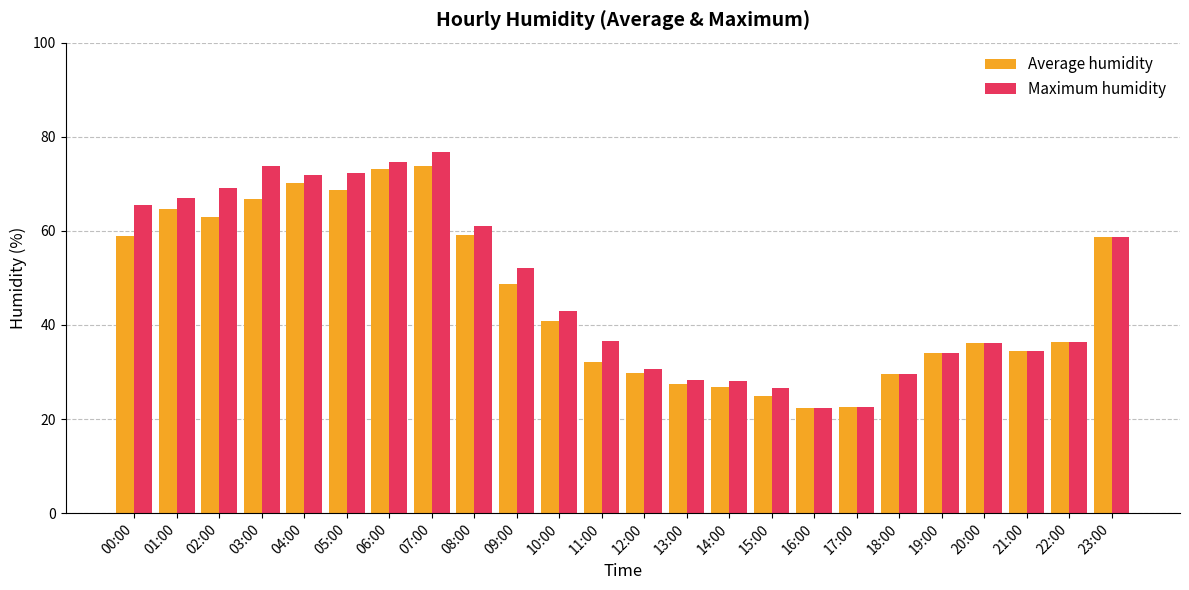

What is the highest value of the Maximum humidity series?

76.7